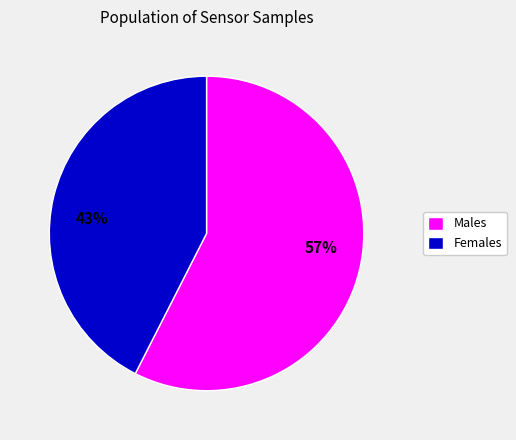

To the nearest percent, what is the average slice percentage?

50%